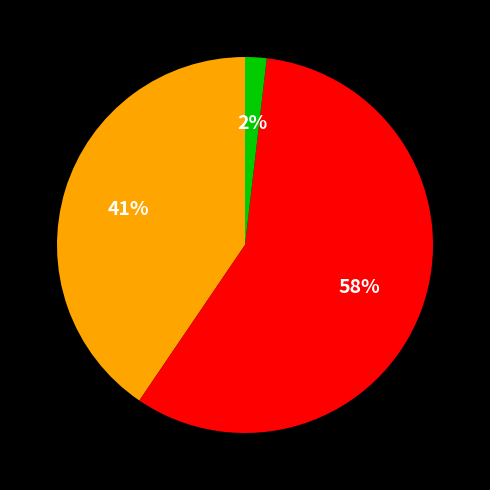

Does any single category account for the majority?

Yes